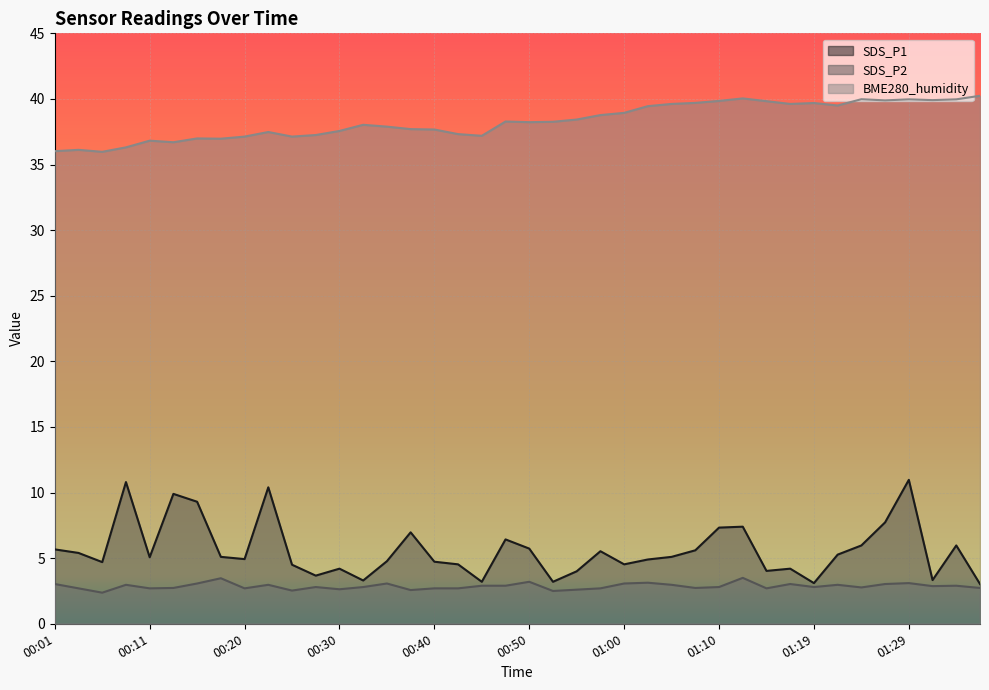

What is the label of the 7th point from the right?

01:22